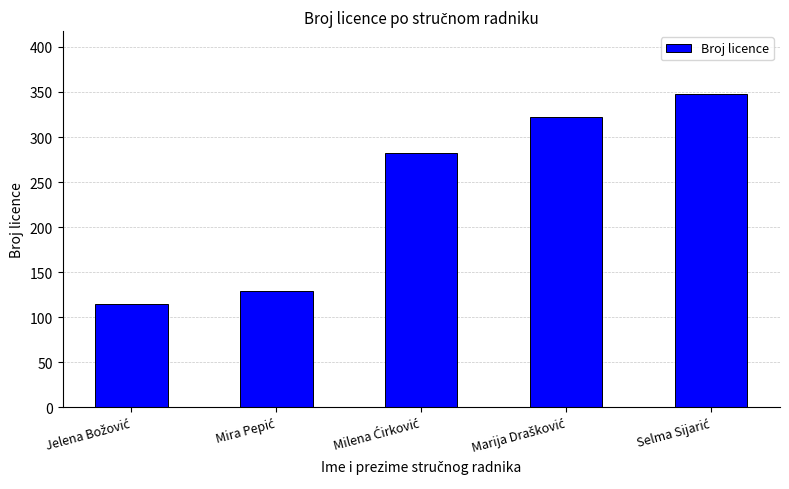

What is the minimum value shown in the chart?

114